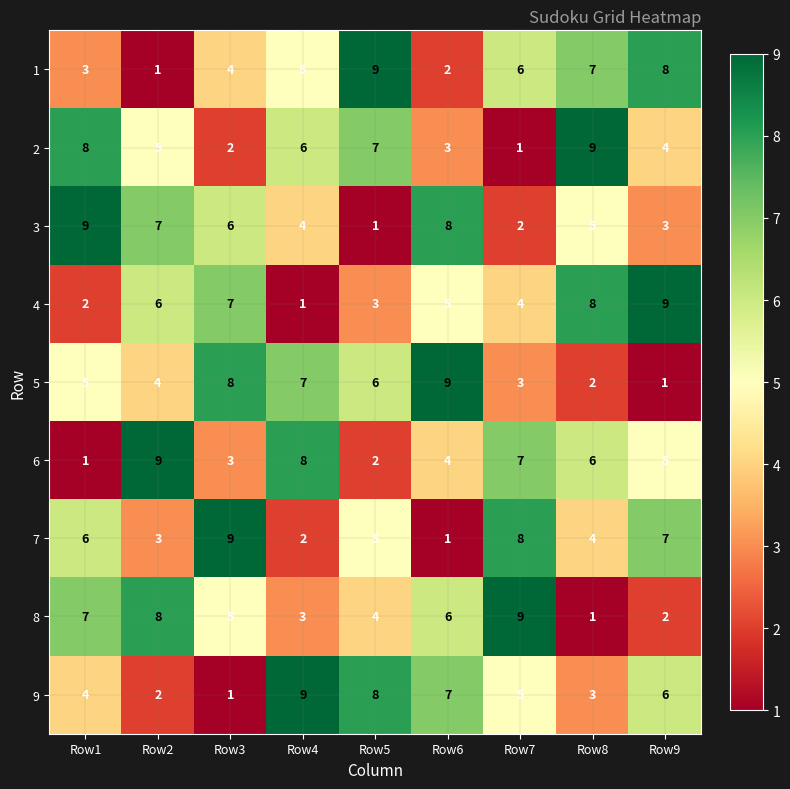

At which label does 1 reach its minimum?

Row2